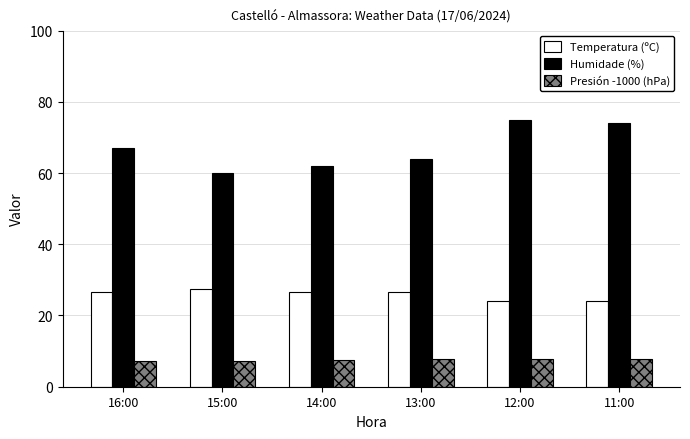

At 11:00, list the series in order from largest to smallest.

Humidade (%), Temperatura (ºC), Presión -1000 (hPa)